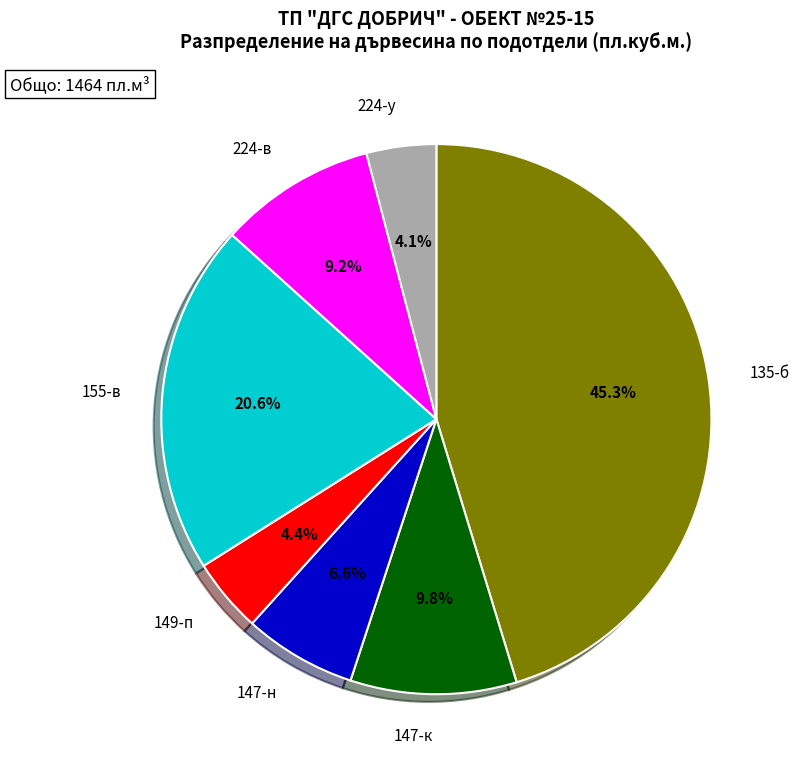

Is it true that 224-в is 1% of the pie?

False